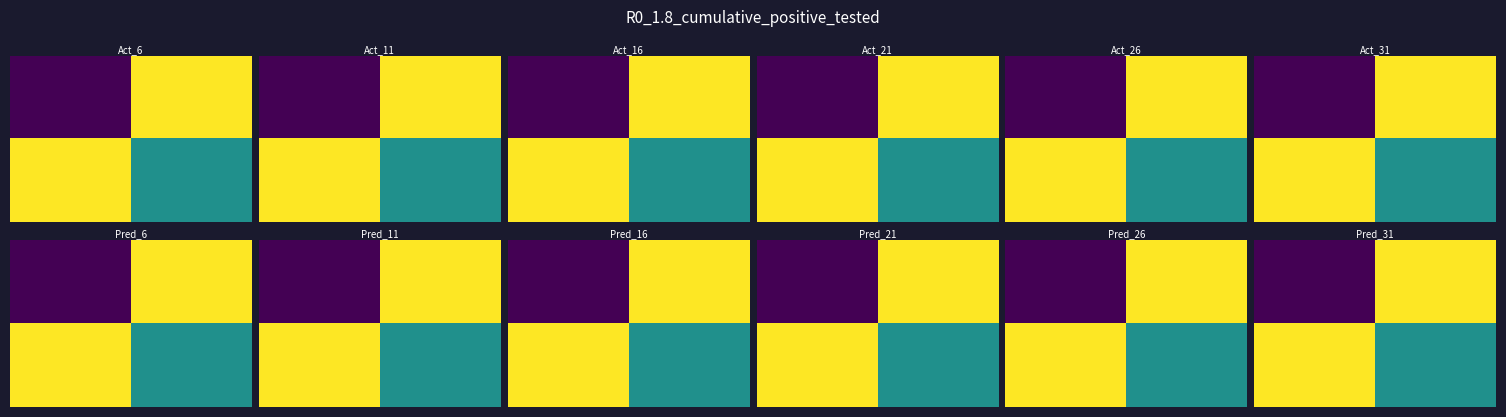

Between 0 and 1, which is larger?

1